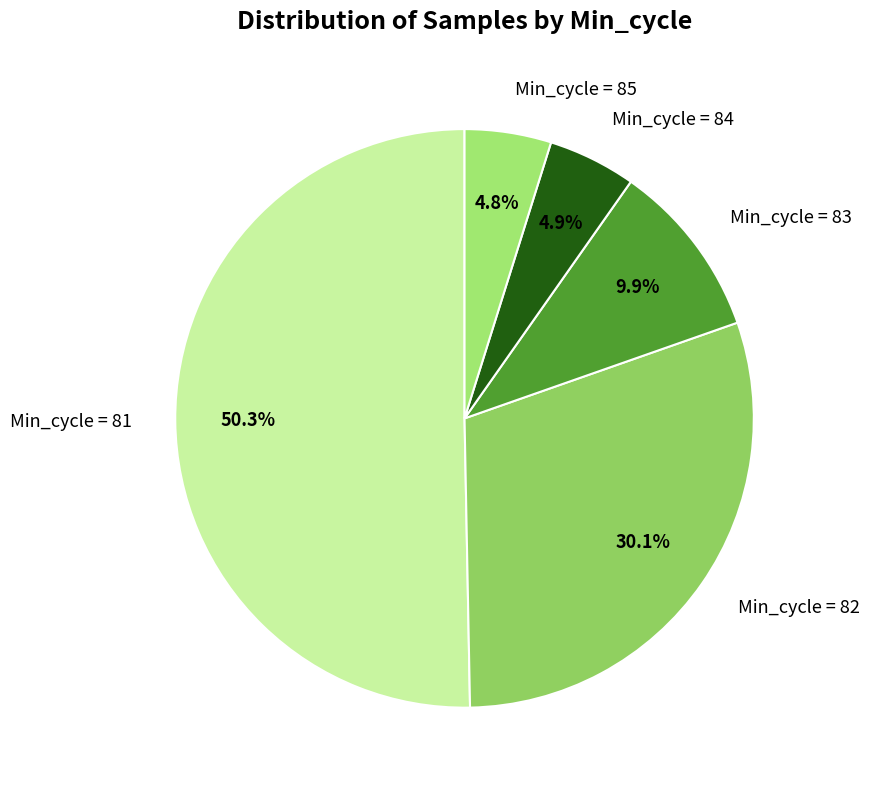

Is the sum of Min_cycle = 81 and Min_cycle = 85 greater than half?

Yes